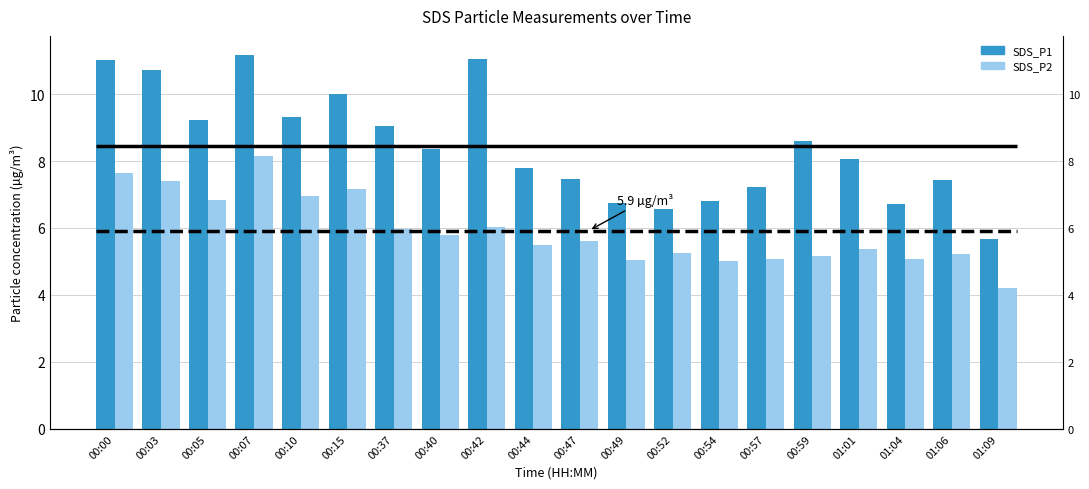

At which label does SDS_P2 reach its peak?

00:07